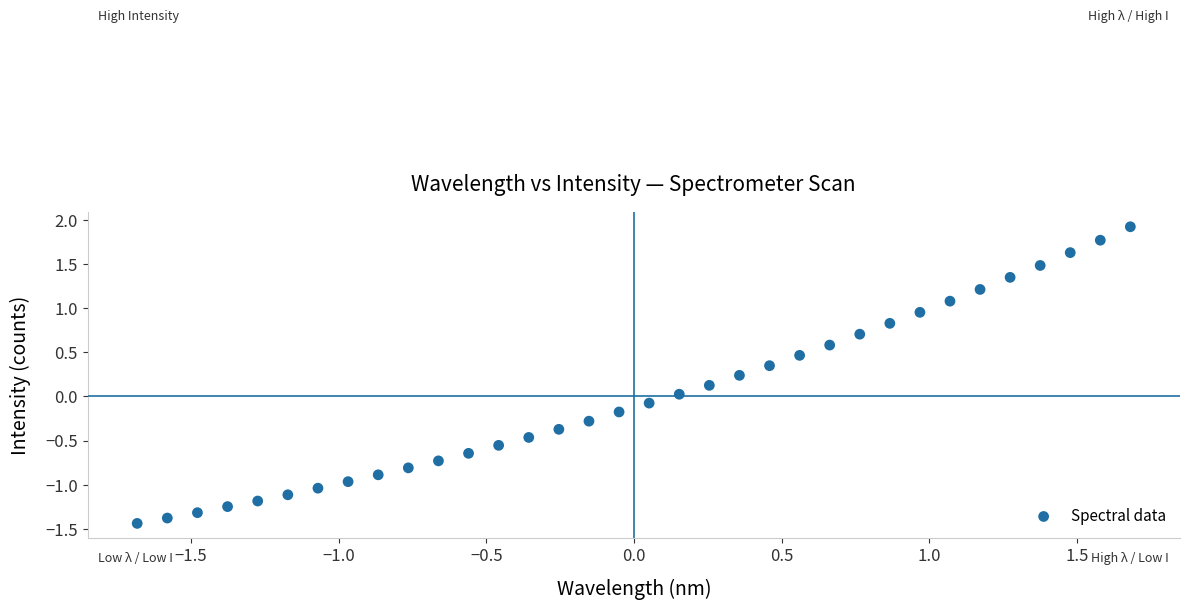

What is the range of X values (max minus min)?

3.4